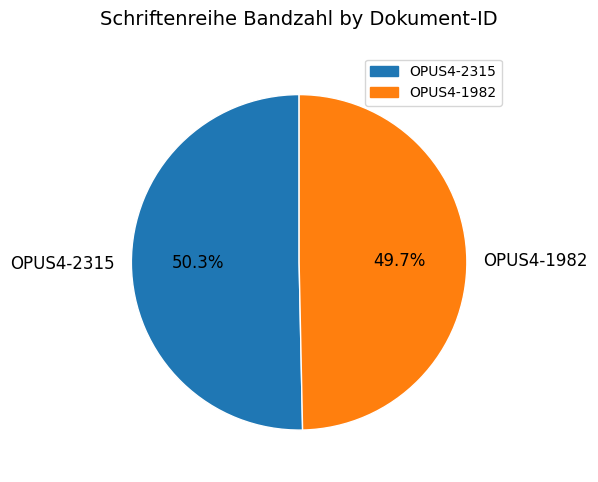

Combined, what portion of the pie is OPUS4-2315 and OPUS4-1982?

100.0%